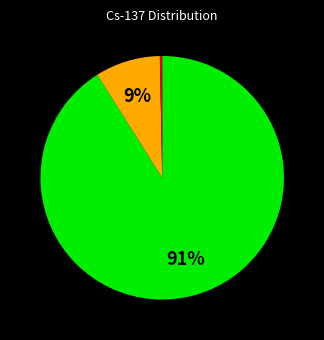

To the nearest percent, what is the difference between the largest and smallest slice percentages?

91%